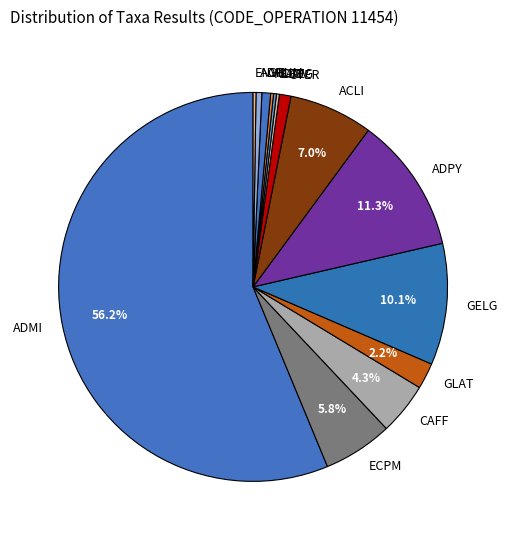

Do GELG and CAFF together represent more than half of the pie?

No